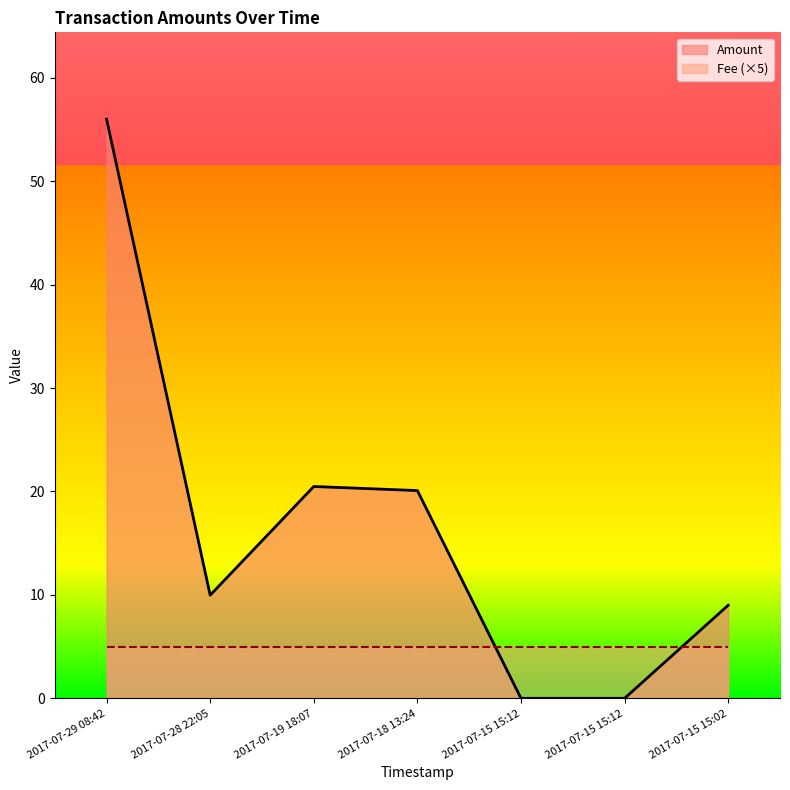

What is the sum of the values at 2017-07-15 15:02 and 2017-07-15 15:12?

9.0